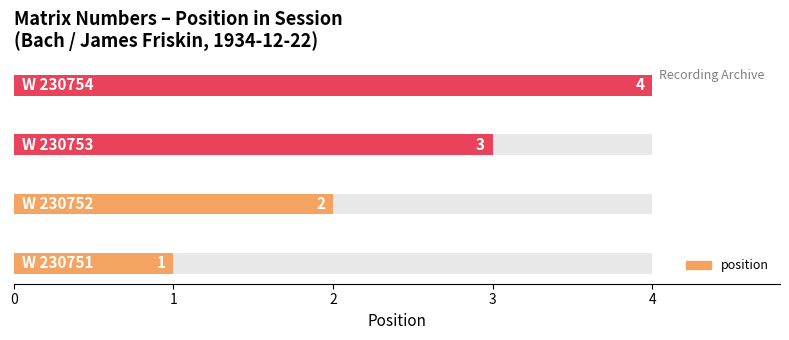

What is the average value?

2